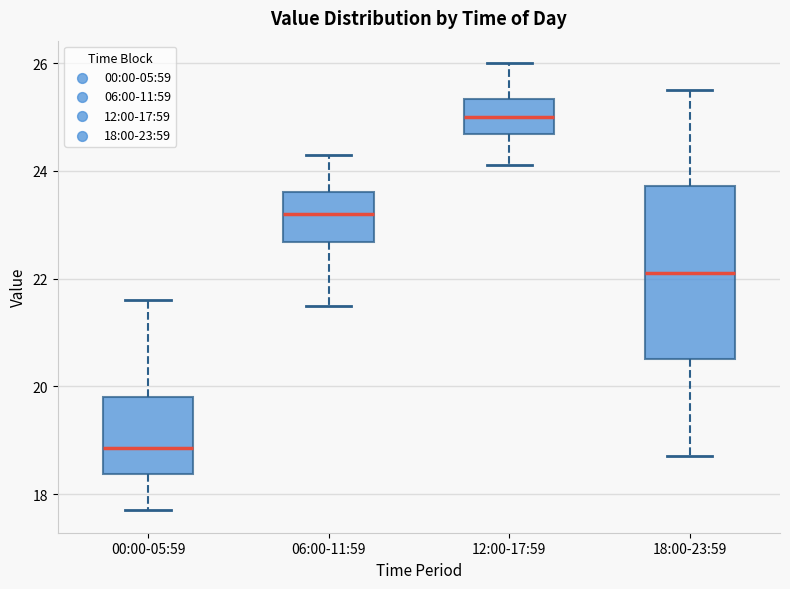

Reading left to right, transcribe this box plot: for each box, give where its median line is, the range the box spans, and where its two whiskers end, as read against the y-axis. The values are not printed on the chart, so give them approximately, as read against the axis.

00:00-05:59: median 18.8, box 18.4 to 19.8, whiskers 17.8 to 21.6
06:00-11:59: median 23.2, box 22.6 to 23.6, whiskers 21.6 to 24.4
12:00-17:59: median 25.0, box 24.6 to 25.4, whiskers 24.2 to 26.0
18:00-23:59: median 22.2, box 20.6 to 23.8, whiskers 18.8 to 25.6